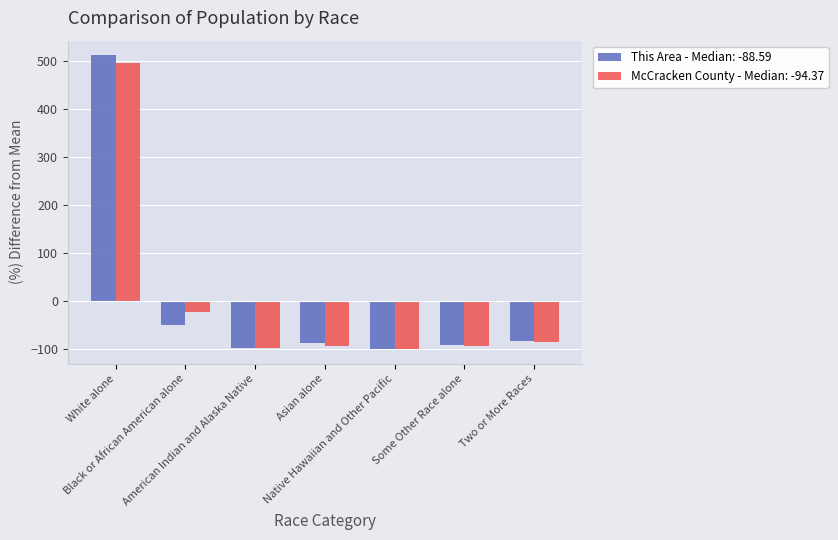

What is the difference between the maximum and minimum values in the This Area - Median: -88.59 series?

611.6